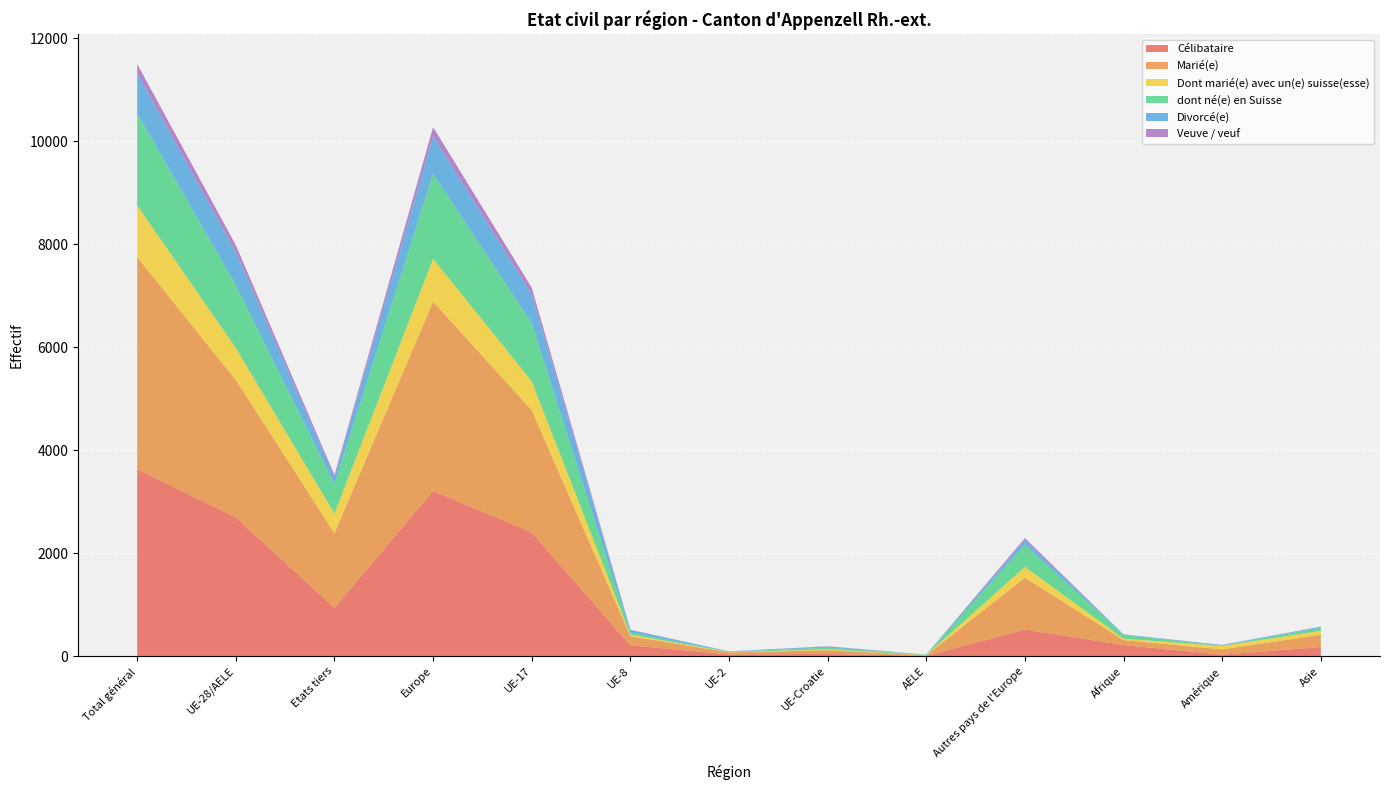

Reading left to right, transcribe all the data shown in this chart.

Célibataire: 3631	2693	938	3209	2401	209	33	43	7	516	215	29	176
Marié(e): 4120	2671	1449	3678	2375	178	38	71	9	1007	97	102	239
Dont marié(e) avec un(e) suisse(esse): 1005	622	383	833	563	31	6	17	5	211	27	66	76
dont né(e) en Suisse: 1792	1220	572	1651	1131	40	8	35	6	431	72	5	62
Divorcé(e): 773	642	131	731	560	52	7	20	3	89	10	15	17
Veuve / veuf: 182	136	46	175	127	3	0	6	0	39	2	1	4